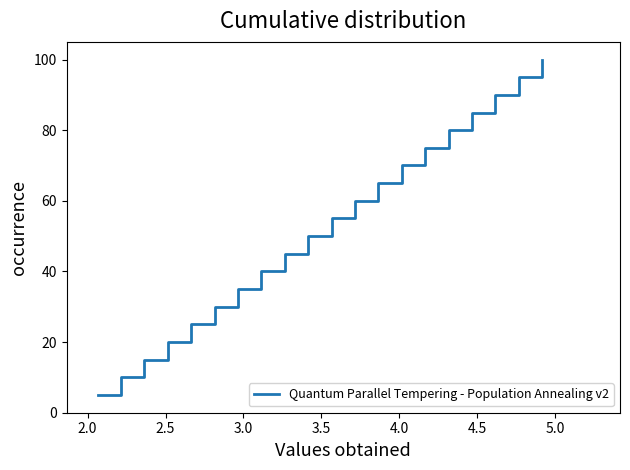

What is the minimum value shown in the chart?

5.0